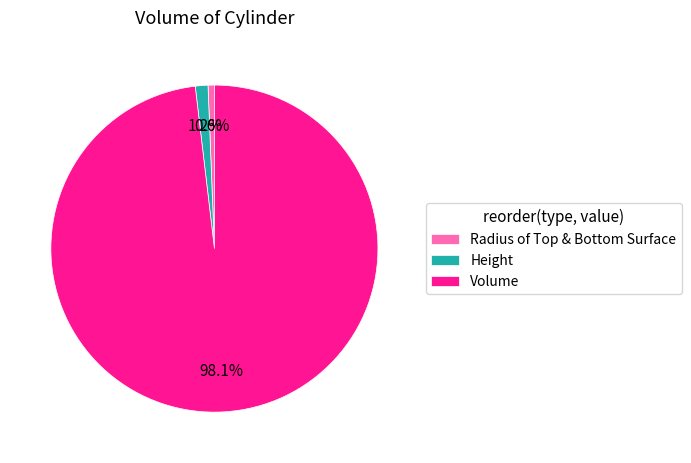

Rank the categories by value from lowest to highest.

Radius of Top & Bottom Surface, Height, Volume